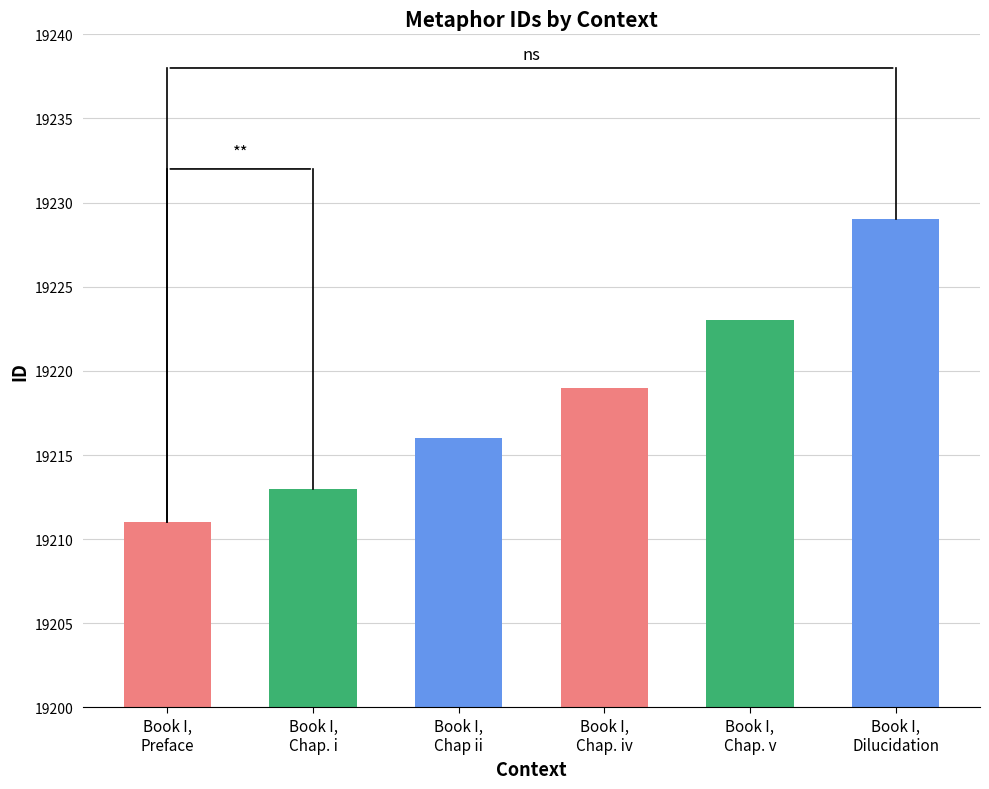

What is the sum of all values?

115311